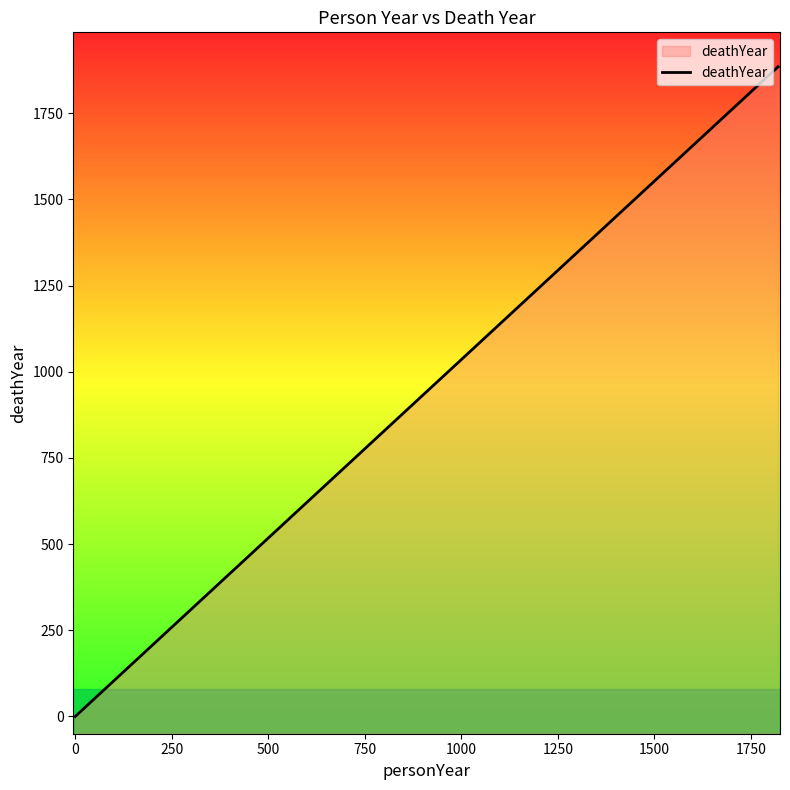

True or false: the data has more than 1 interior local peaks.

False